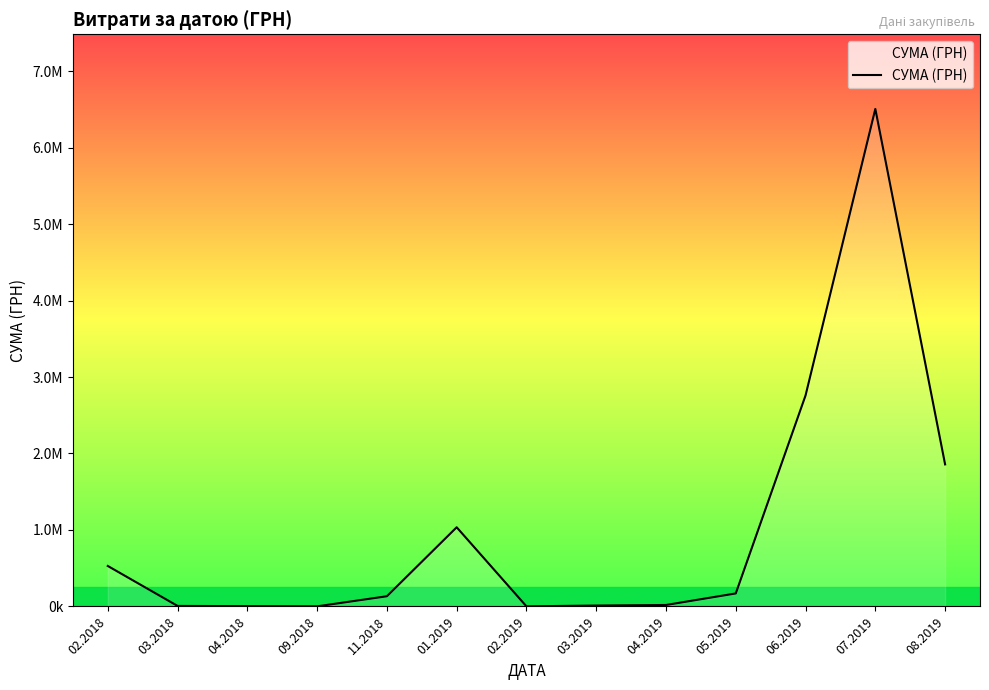

List the labels in order of value, largest first.

07.2019, 06.2019, 08.2019, 01.2019, 02.2018, 05.2019, 11.2018, 04.2019, 03.2019, 03.2018, 04.2018, 09.2018, 02.2019